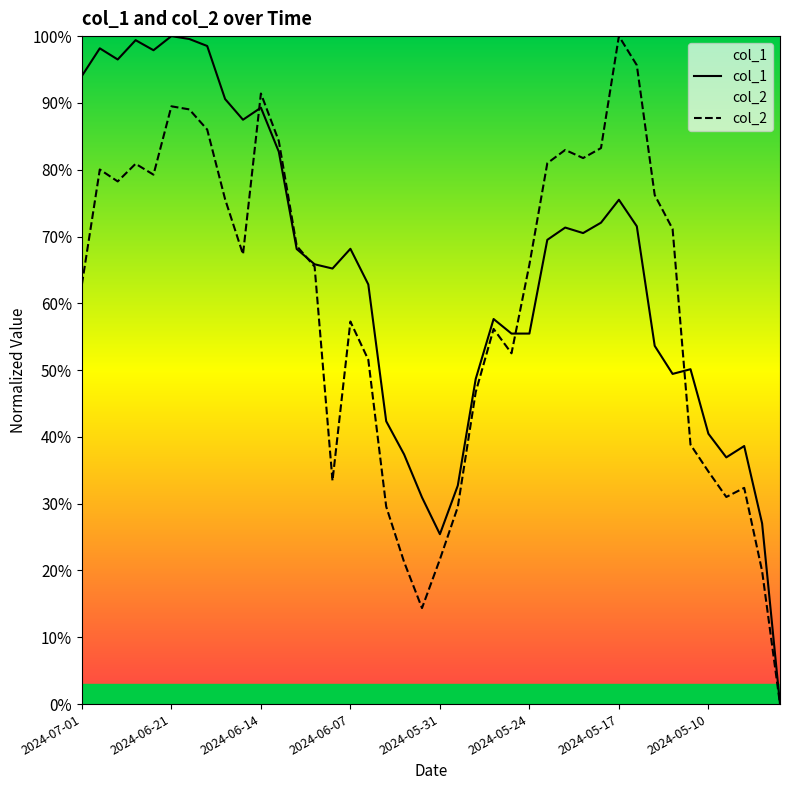

How many positive values does the col_2 series have?

39